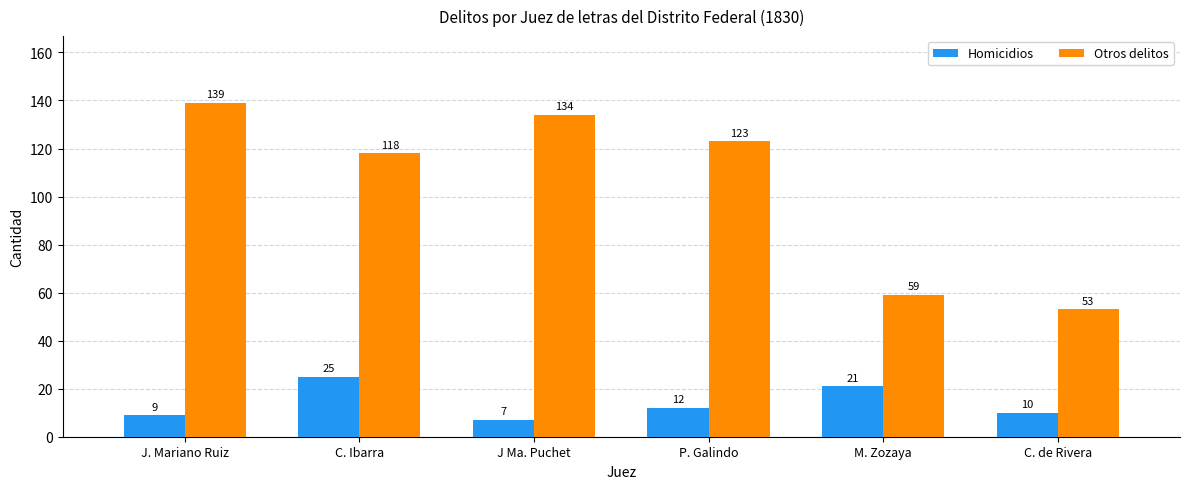

What is the sum of all Otros delitos values?

626